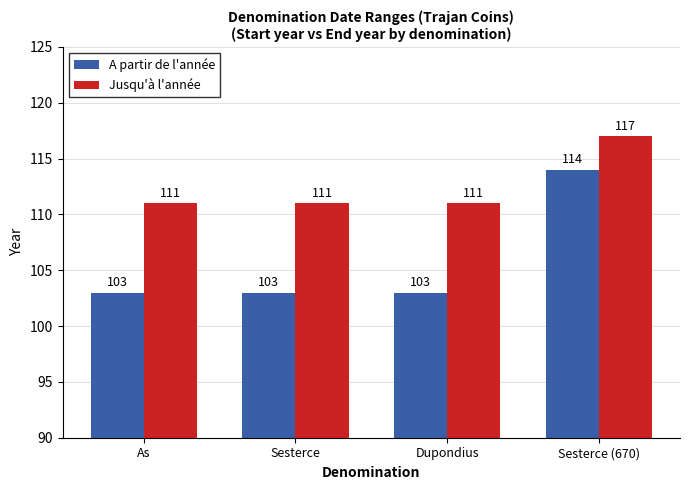

What position from the right is As?

4